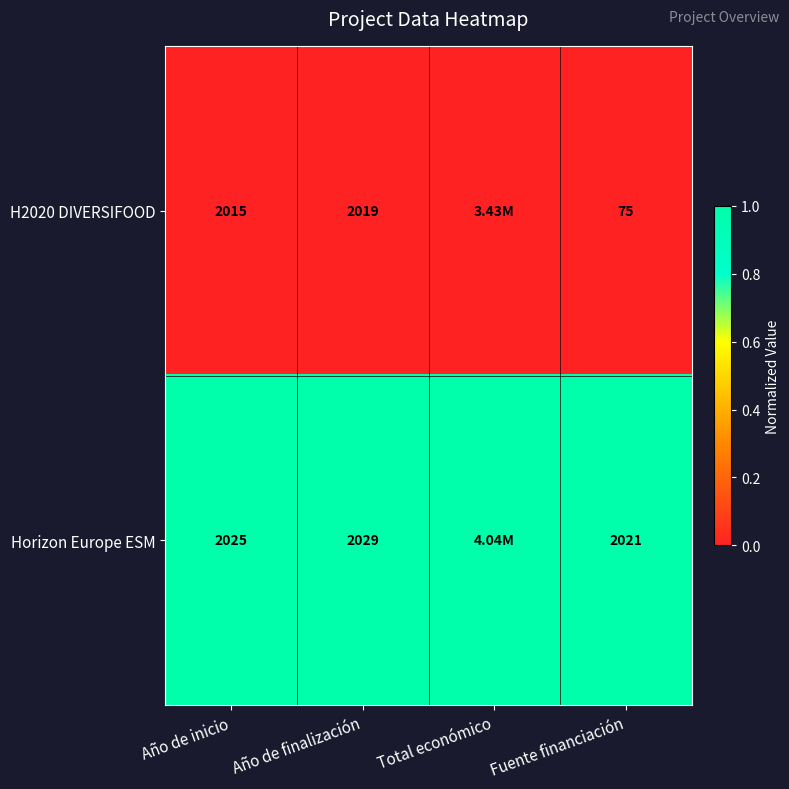

The value of Horizon Europe ESM at Fuente financiación is 1. True or false?

False